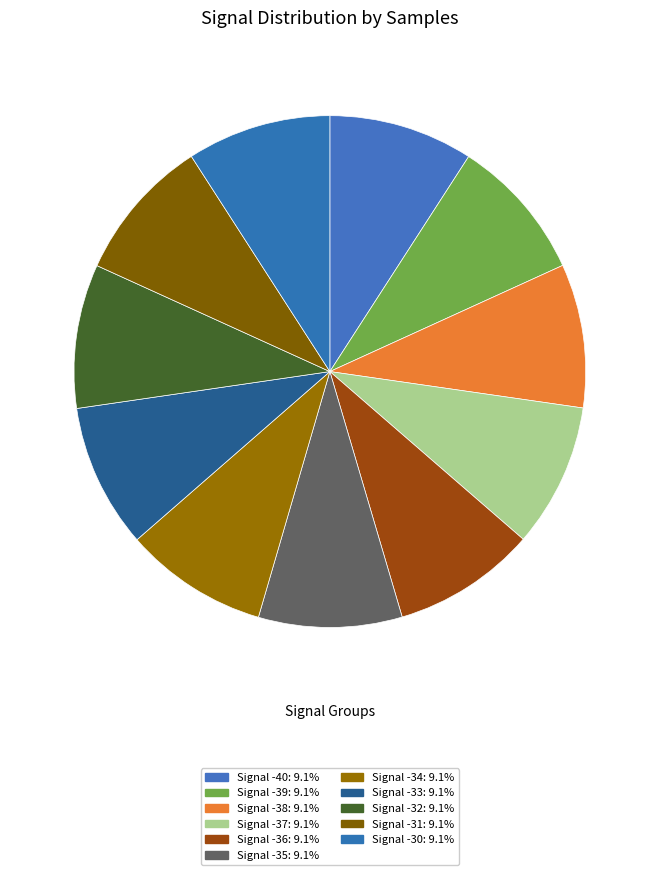

What percentage is the Signal -33 slice, to the nearest percent?

9%